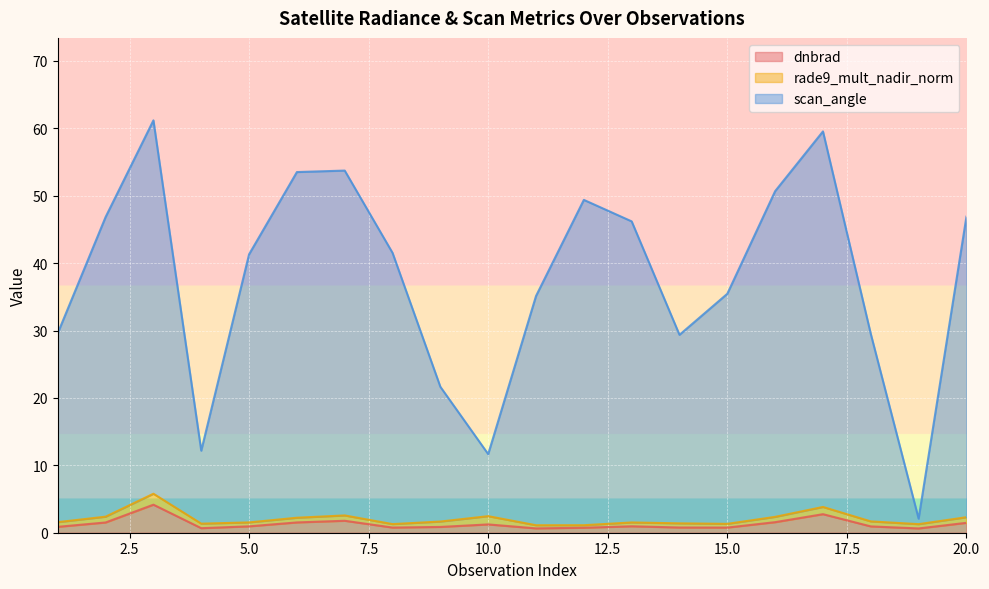

What is the average value of the dnbrad series?

1.3